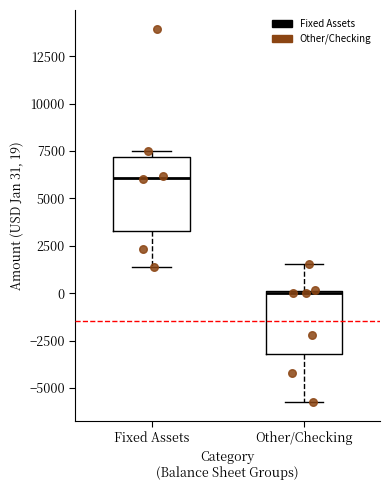

Where is the lower edge of the box for Other/Checking on the y-axis? The values are not printed on the chart, so give them approximately, as read against the axis.

-3000